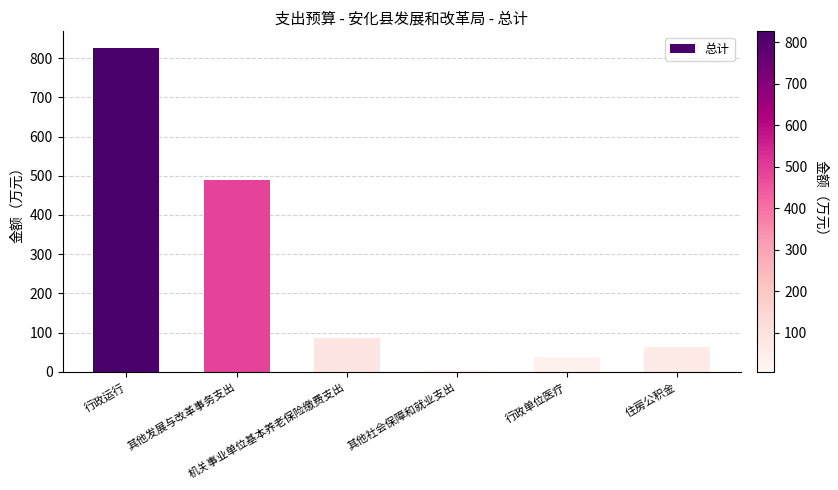

At which category does the chart reach its minimum across all series?

其他社会保障和就业支出